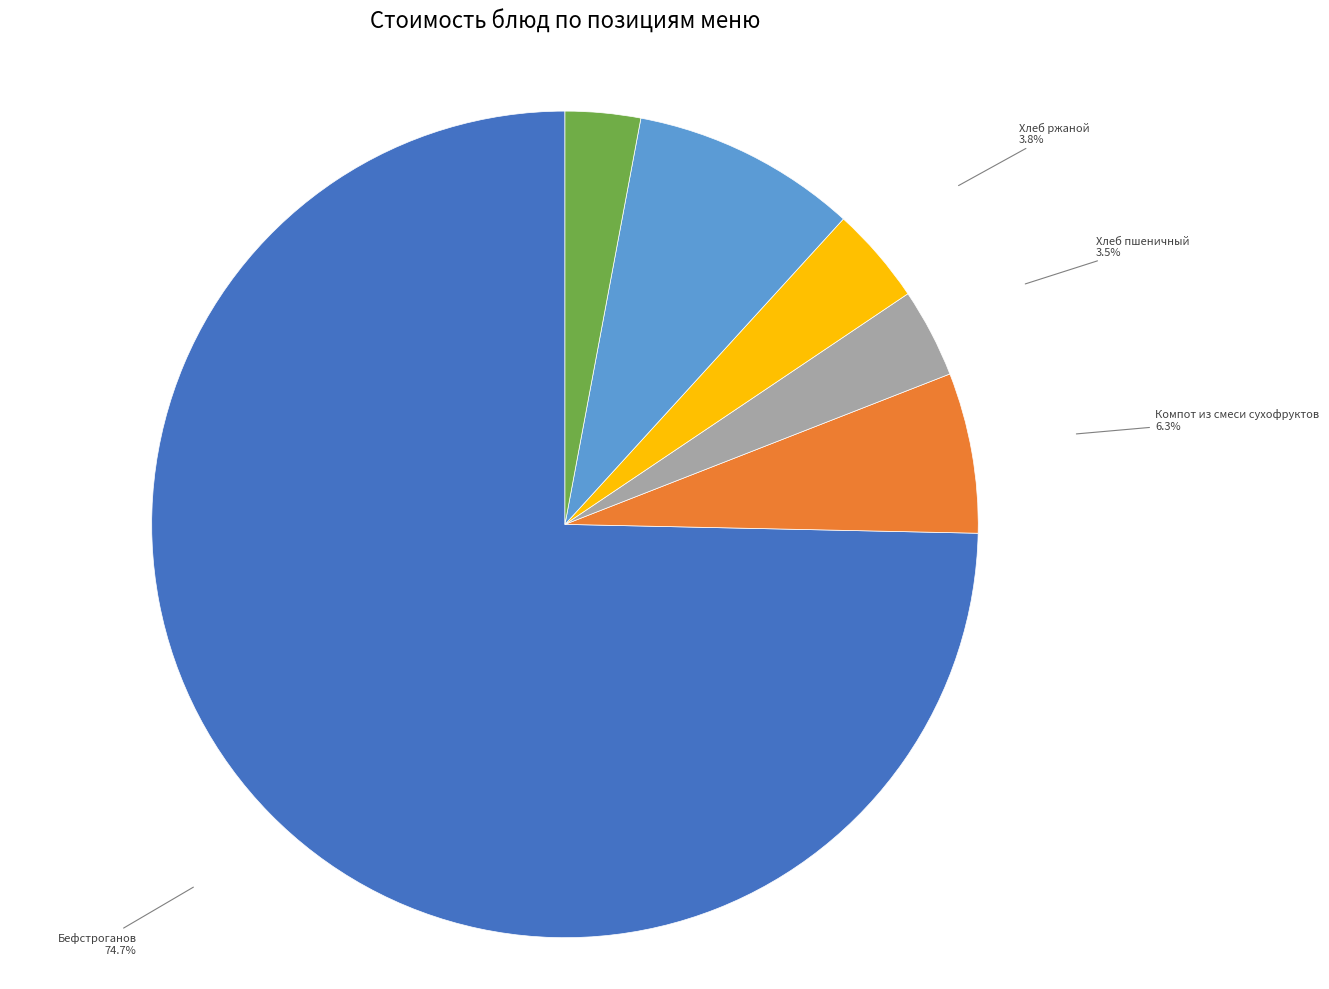

Which slice is the largest?

Бефстроганов